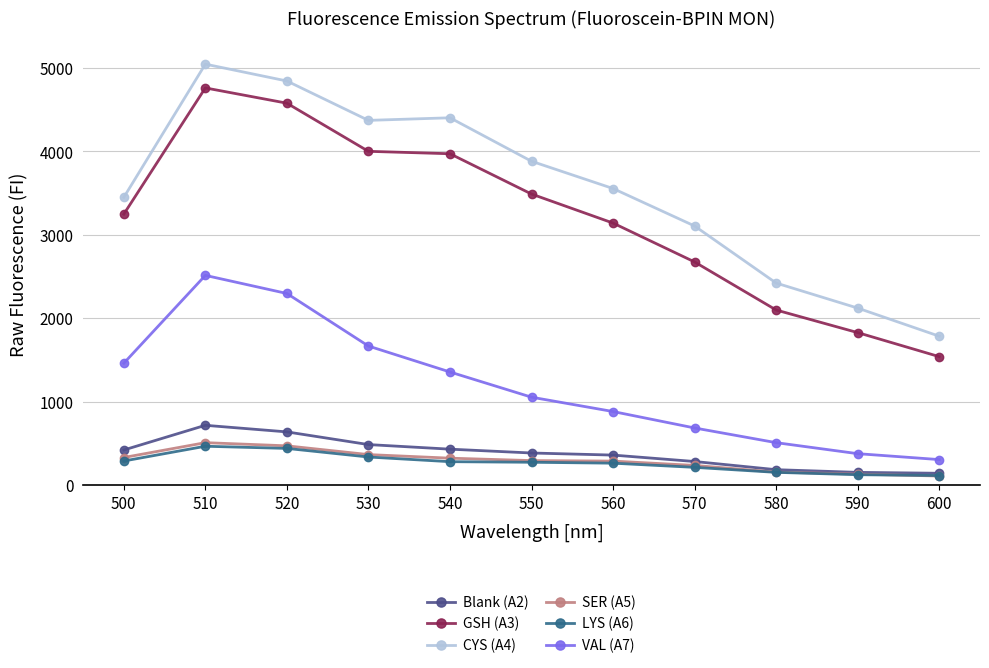

At which category is the sum across all series the highest?

510